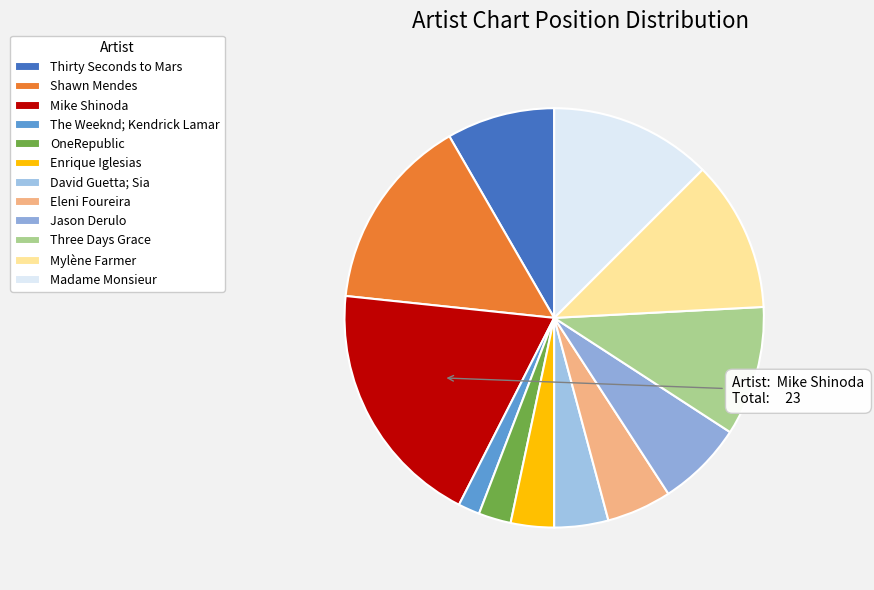

What is the total percentage of Madame Monsieur and Thirty Seconds to Mars?

20.8%